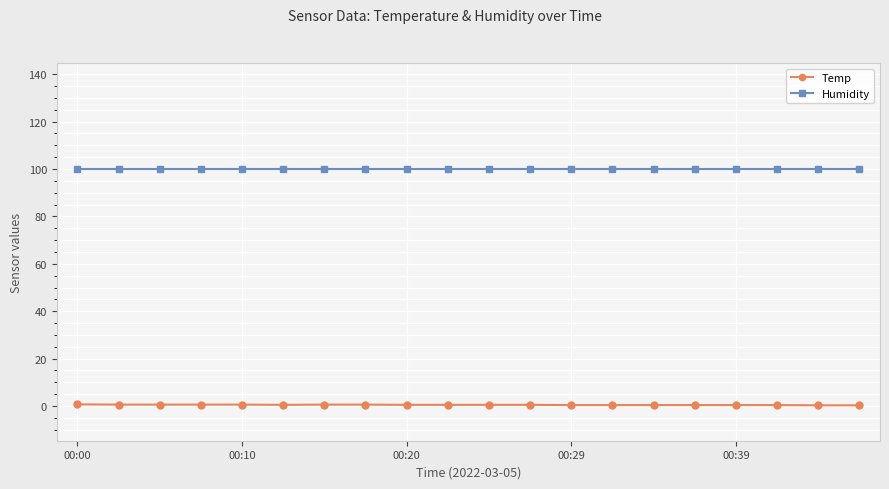

What is the minimum value for Humidity?

99.9